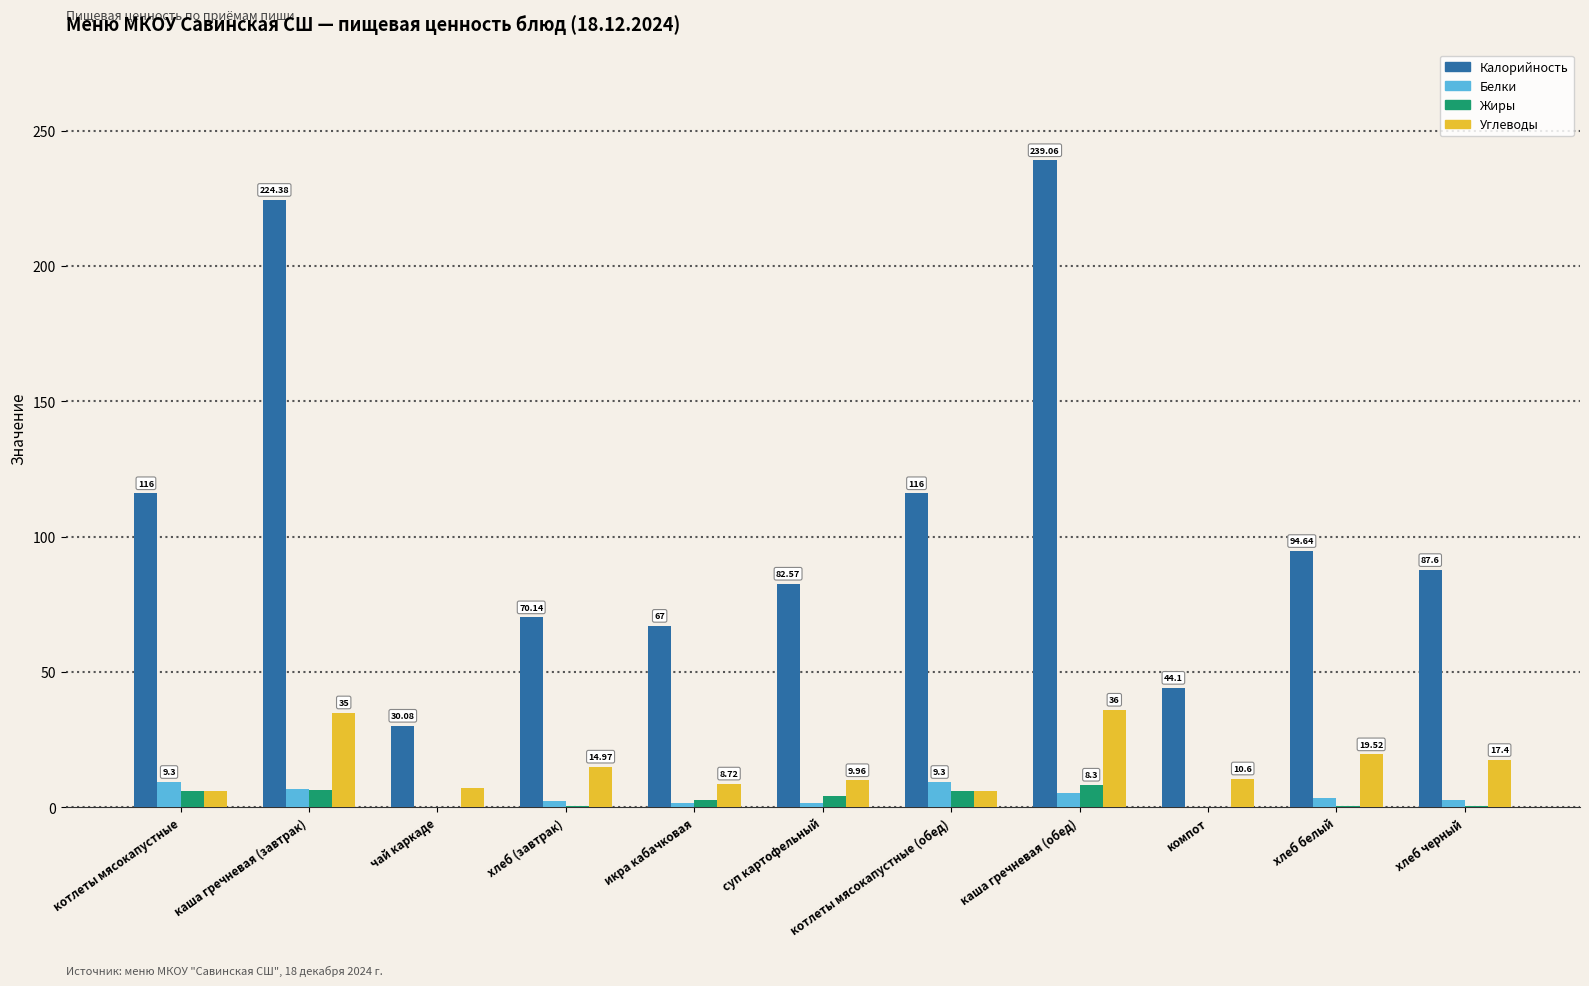

What is the sum of all Углеводы values?

171.2